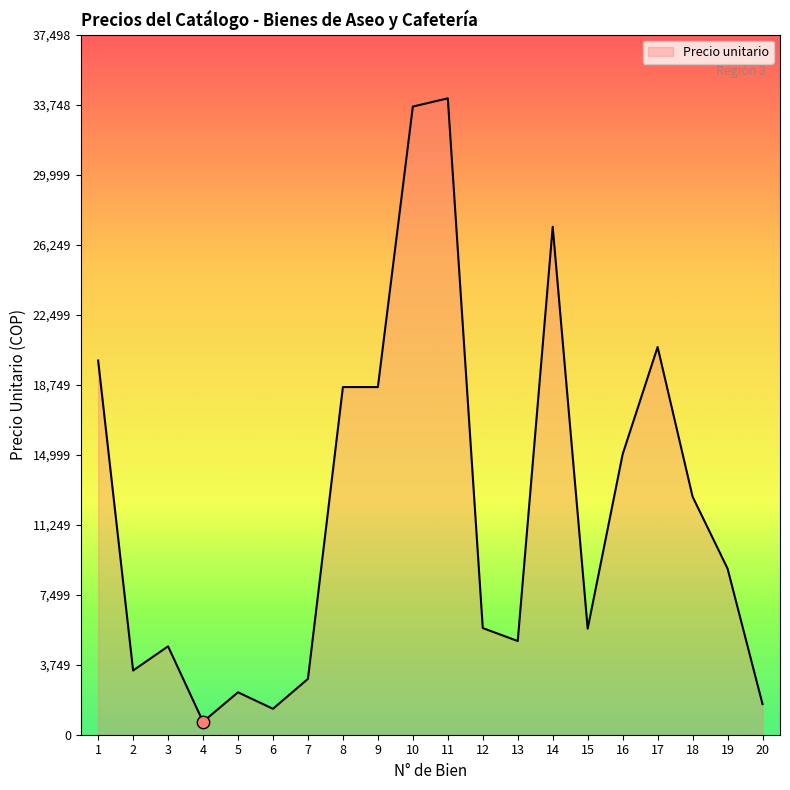

What is the ratio of the value at 14 to the value at 10?

0.8